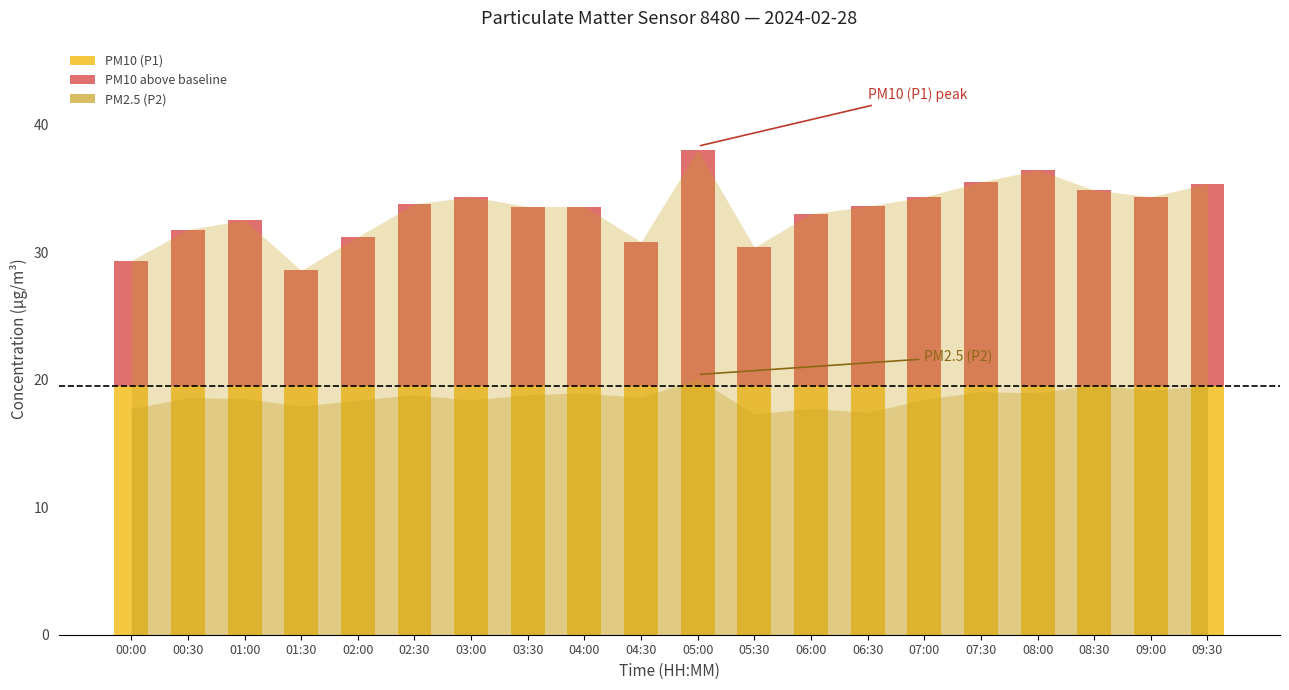

Is the value of P2 at 06:30 greater than the value of P1 at 09:00?

No